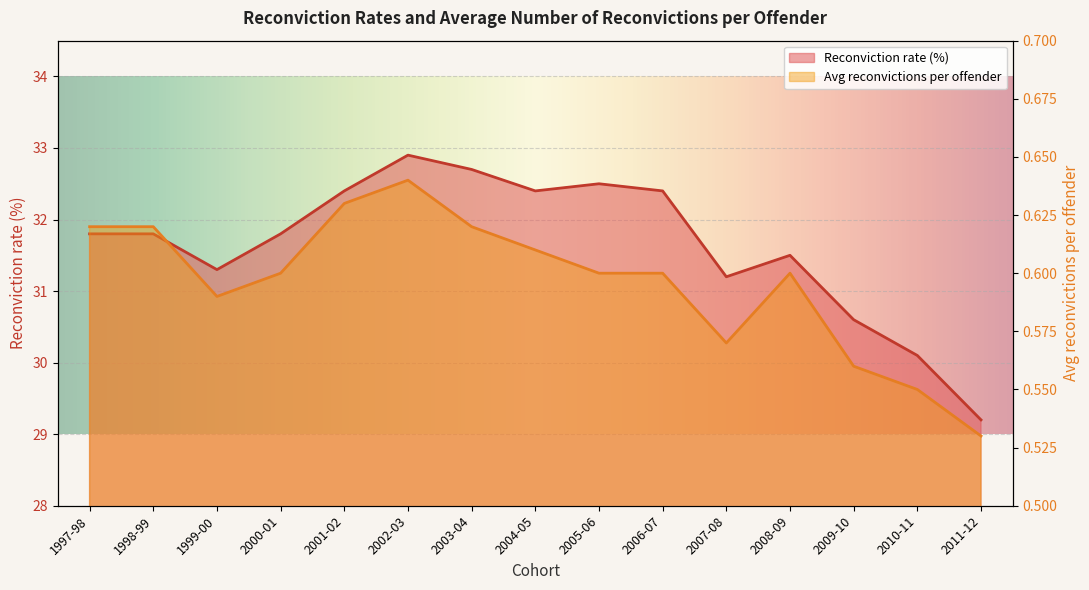

What is the sum of all Reconviction rate (%) values?

474.6